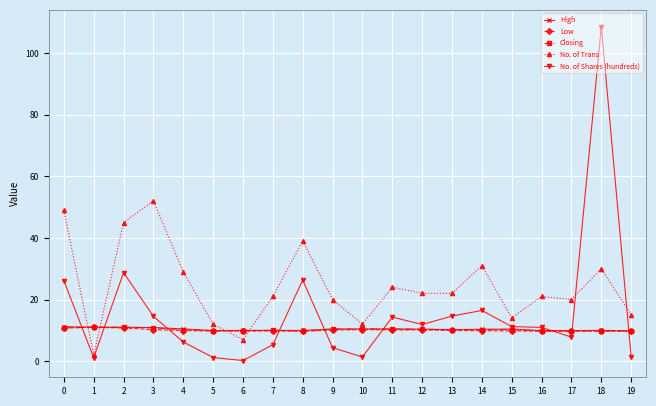

What are all the series names shown in the legend?

High, Low, Closing, No. of Trans, No. of Shares (hundreds)